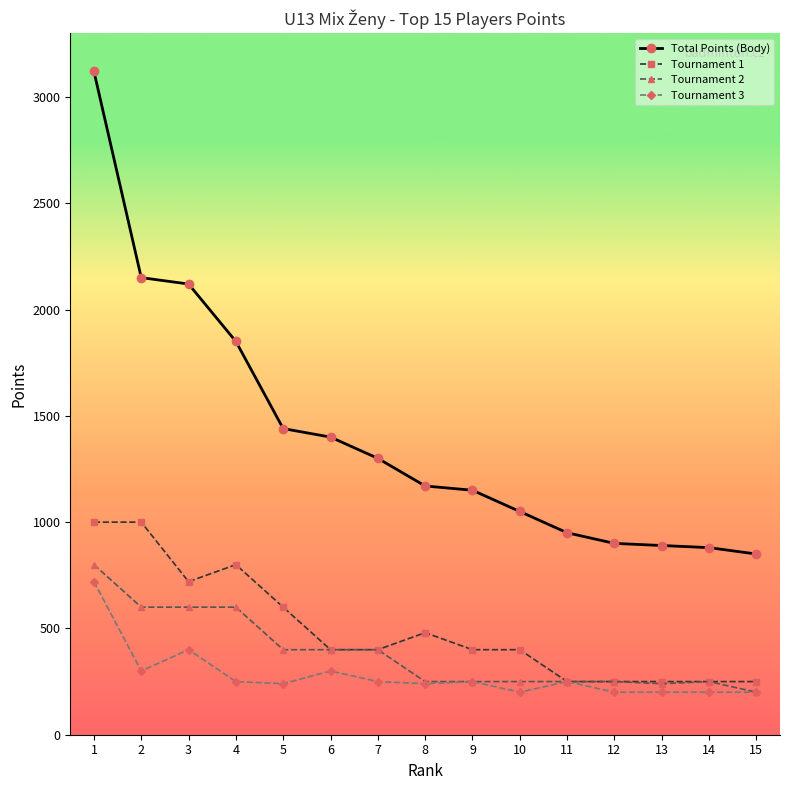

The value of Total Points (Body) at 12 is 1278. True or false?

False